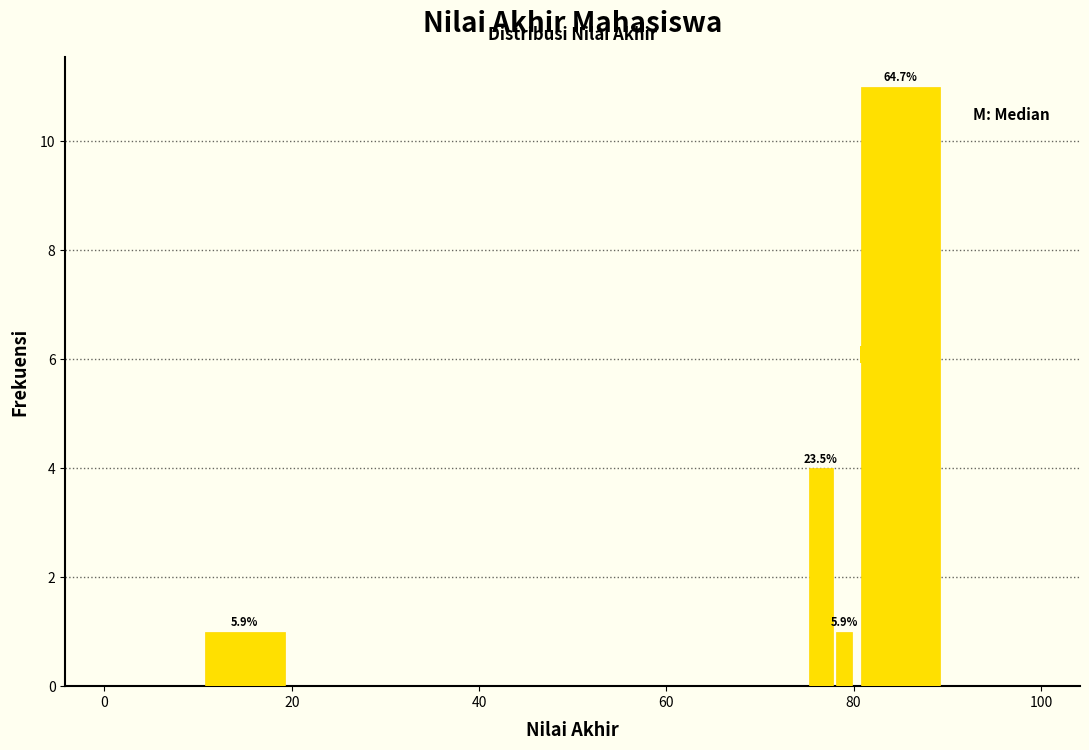

Read against the x-axis, roughly where is the centre of the tallest bar?

86